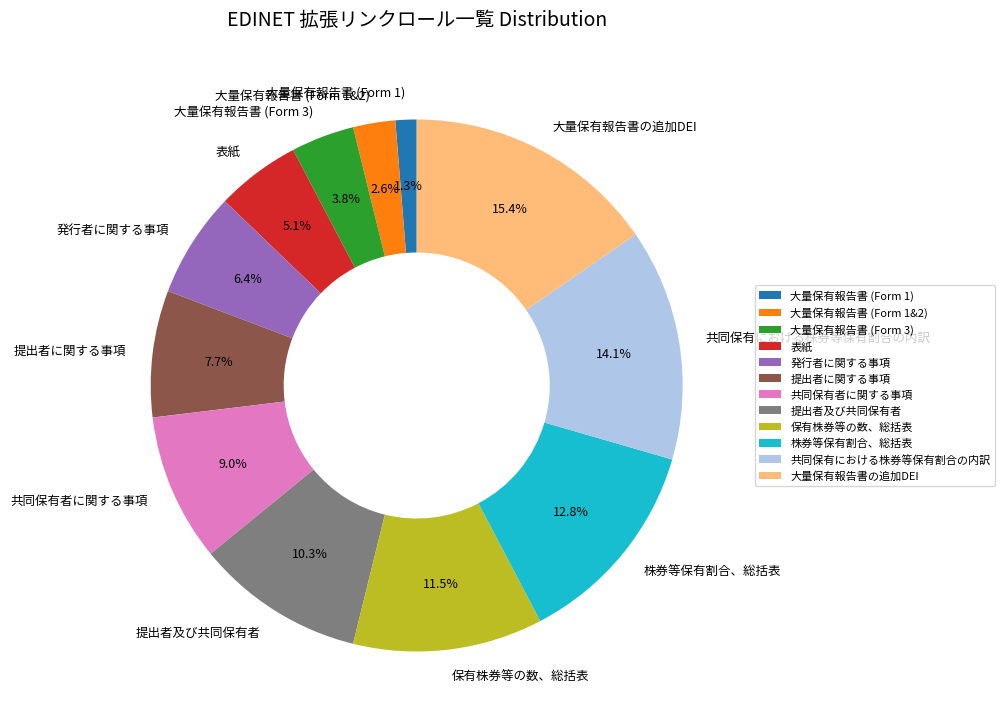

To the nearest percent, what is the combined percentage of 大量保有報告書の追加DEI and 株券等保有割合、総括表?

28%